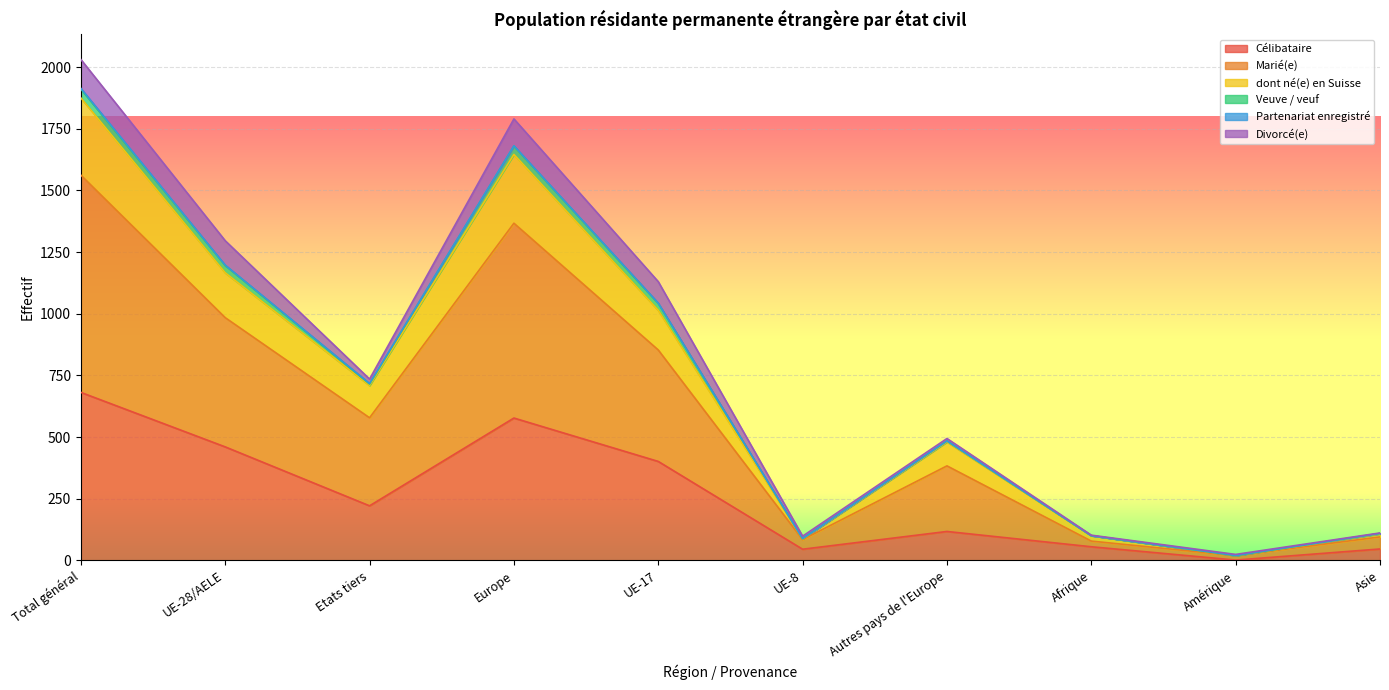

What is the highest value of the Célibataire series?

681